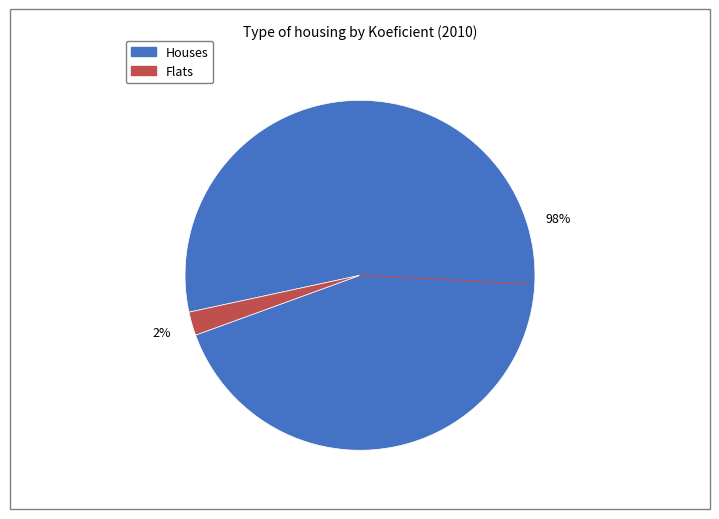

Does any single category account for the majority?

Yes